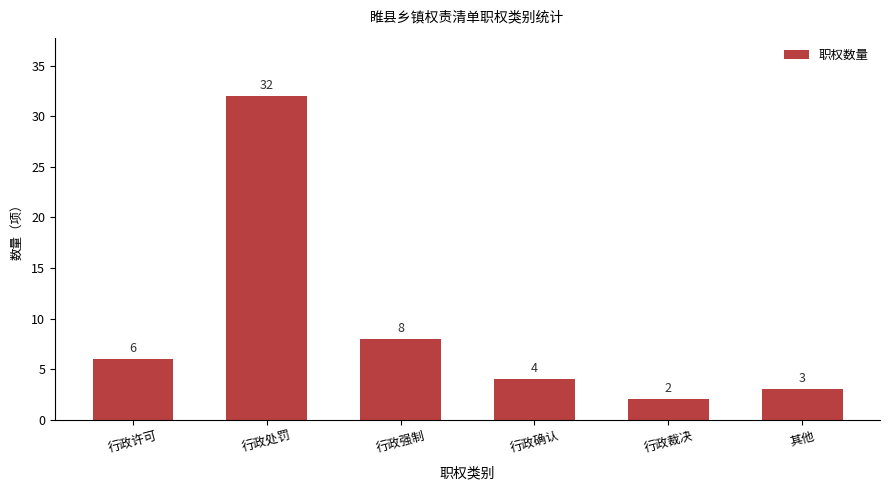

List the labels in order of value, smallest first.

行政裁决, 其他, 行政确认, 行政许可, 行政强制, 行政处罚